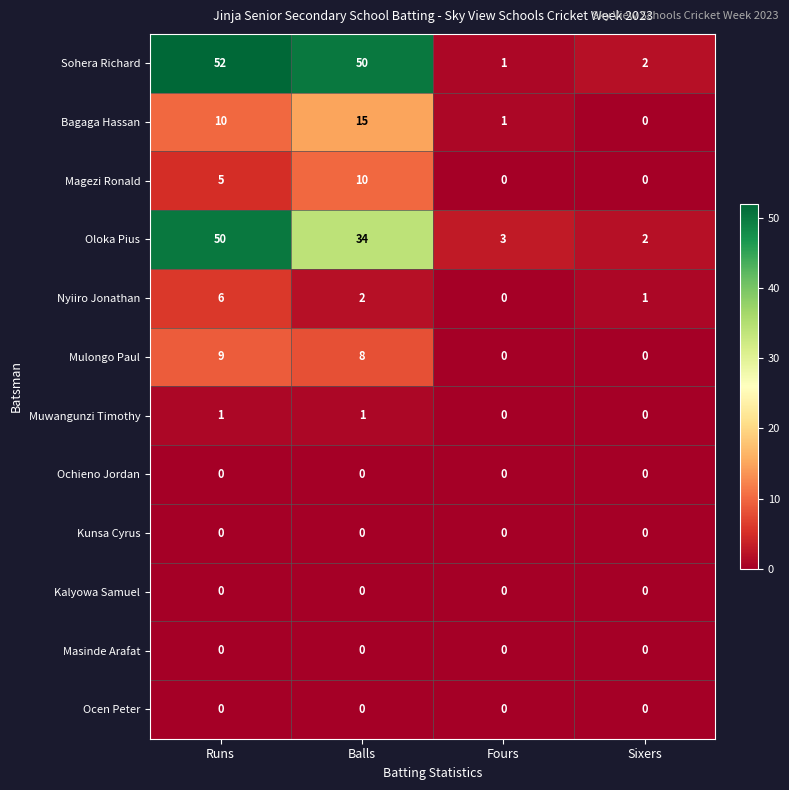

Which series changed the most between Runs and Fours?

Sohera Richard